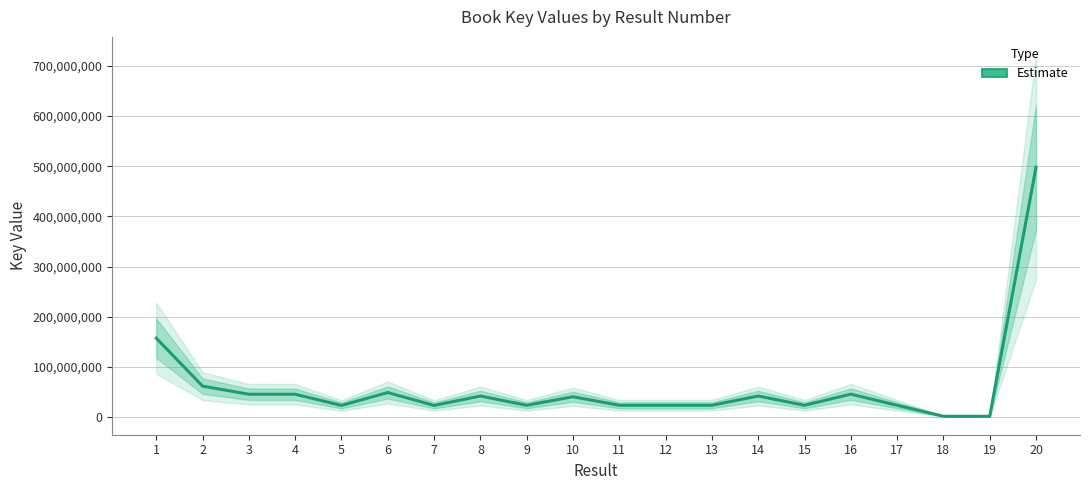

The value at 13 is 33921821. True or false?

False